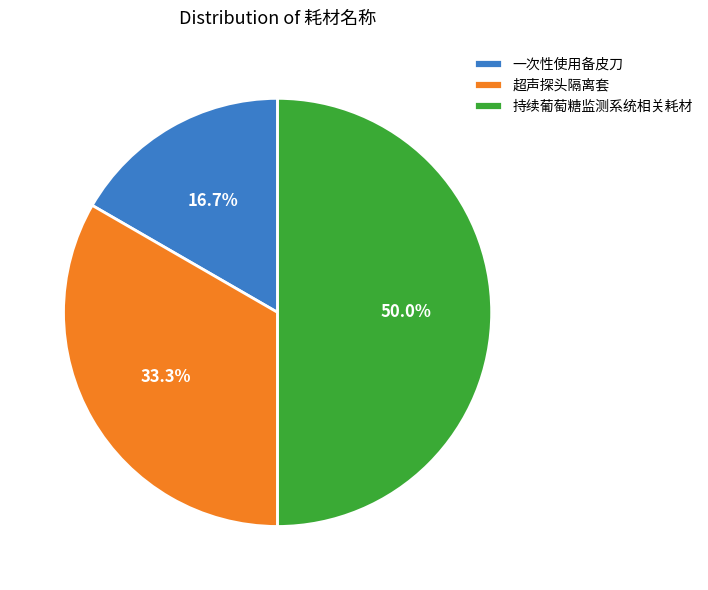

Combined, what portion of the pie is 超声探头隔离套 and 一次性使用备皮刀?

50.0%